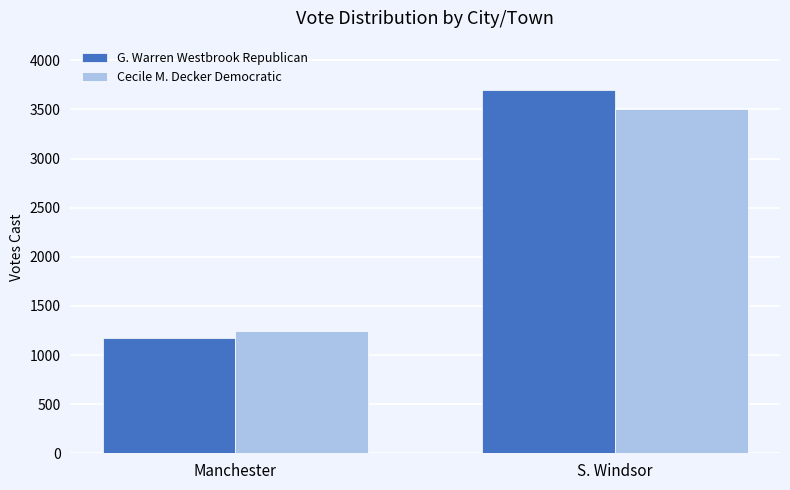

How many bars are there in total?

4